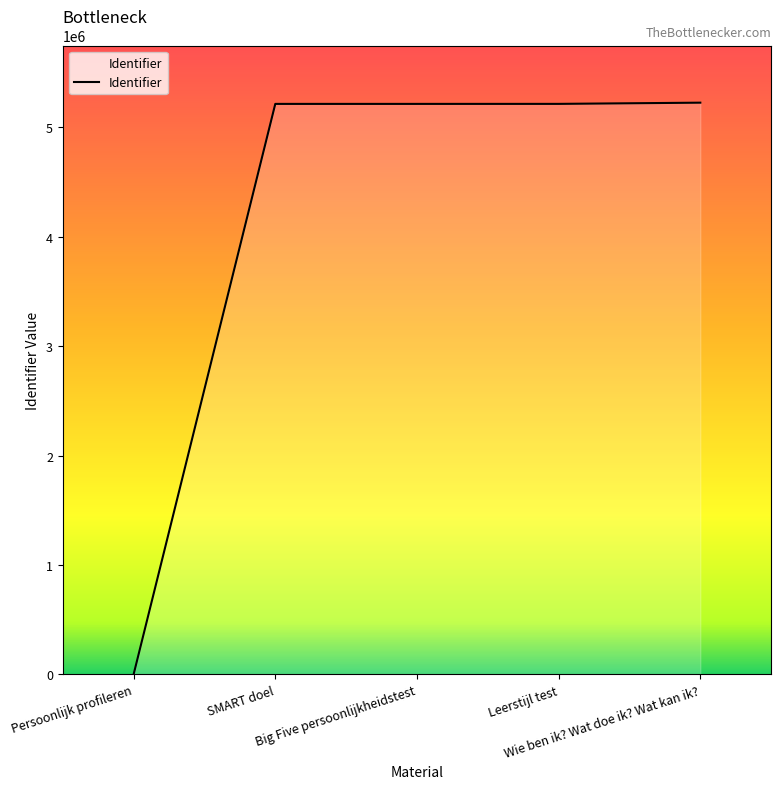

How many lines are shown in the chart?

1